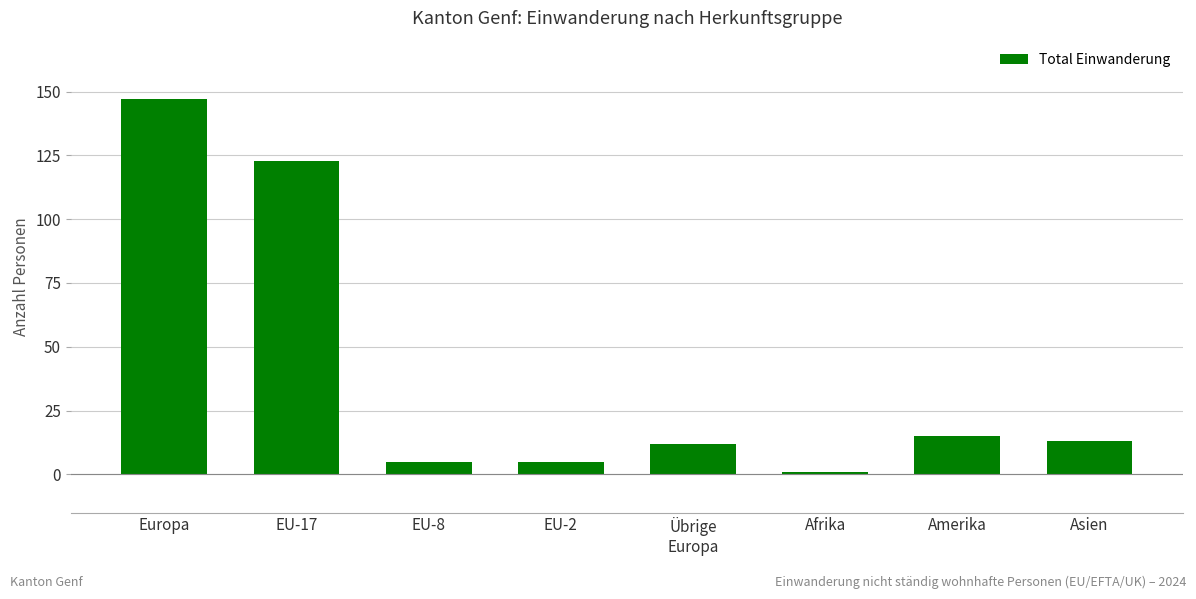

Where does the data first go above 13?

Europa